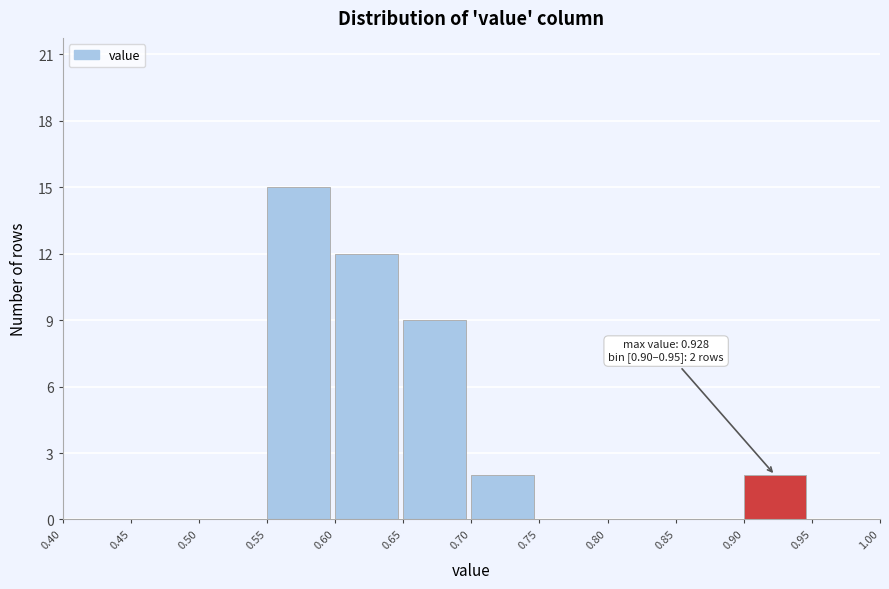

Which range on the x-axis has the tallest bar?

0.55 to 0.60